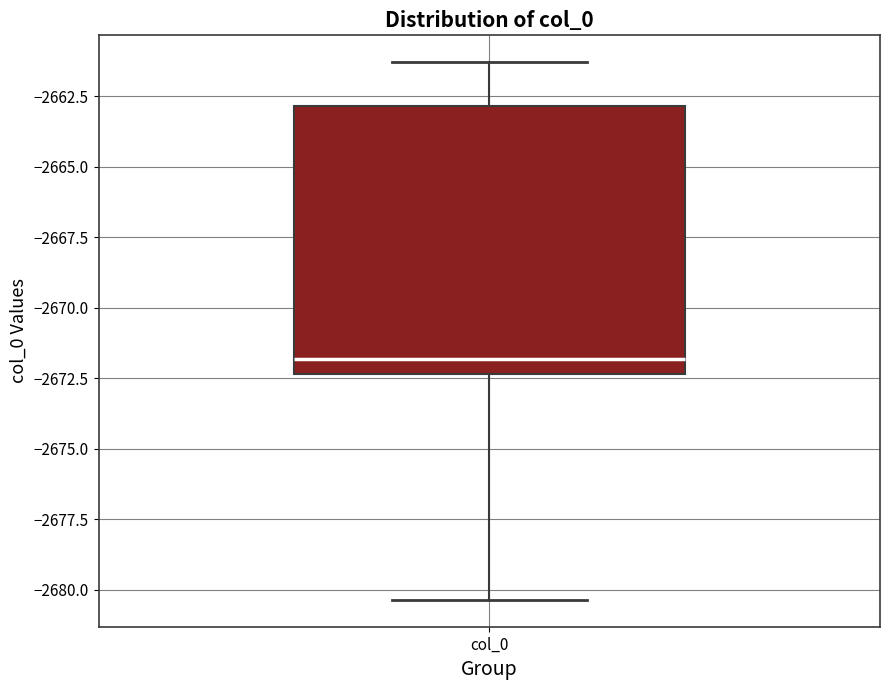

Where does the median line of the box for col_0 sit on the y-axis? The values are not printed on the chart, so give them approximately, as read against the axis.

-2672.0